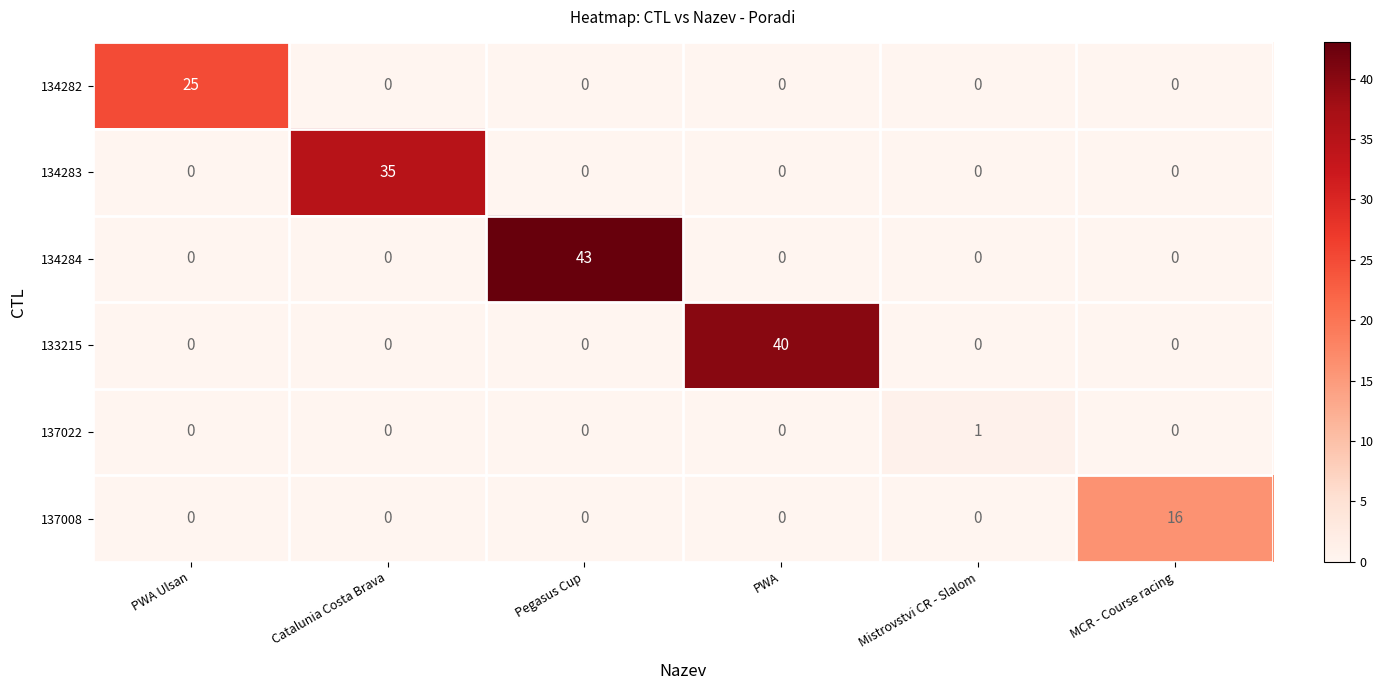

Which series has the largest total across all categories?

134284